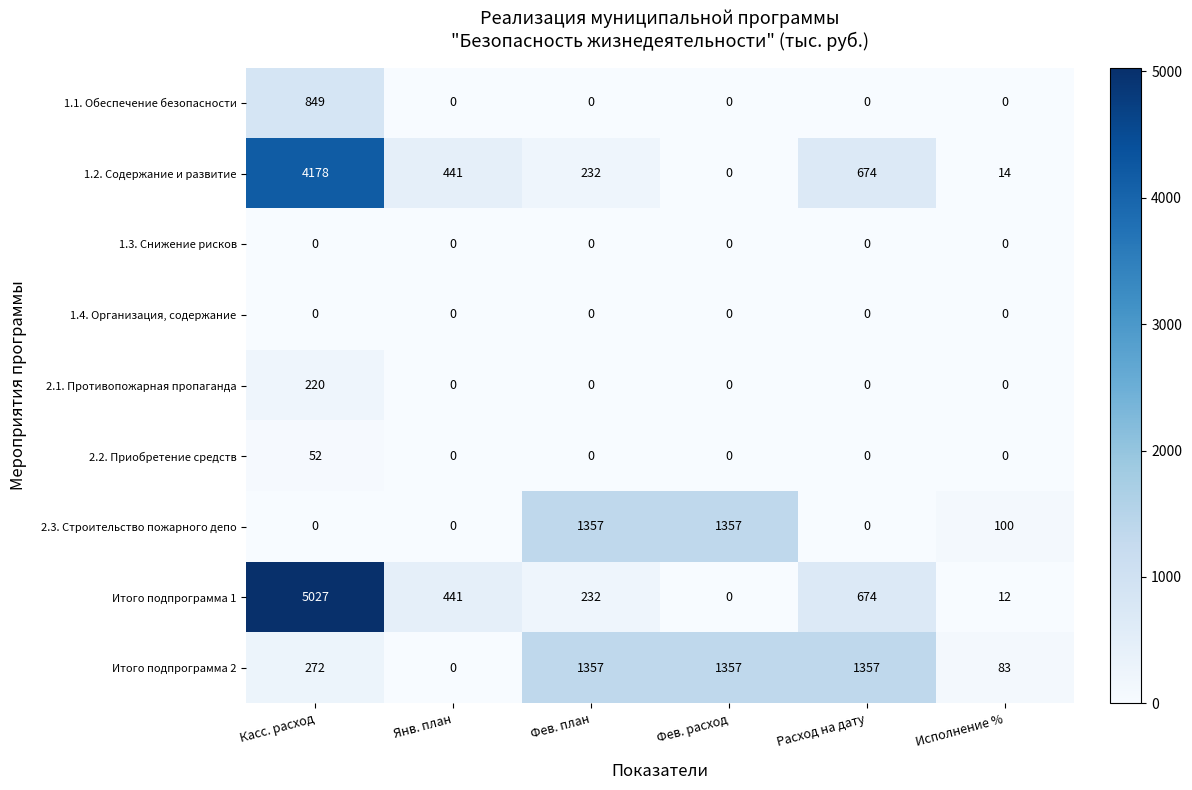

What is the sum of all 2.3. Строительство пожарного депо values?

2814